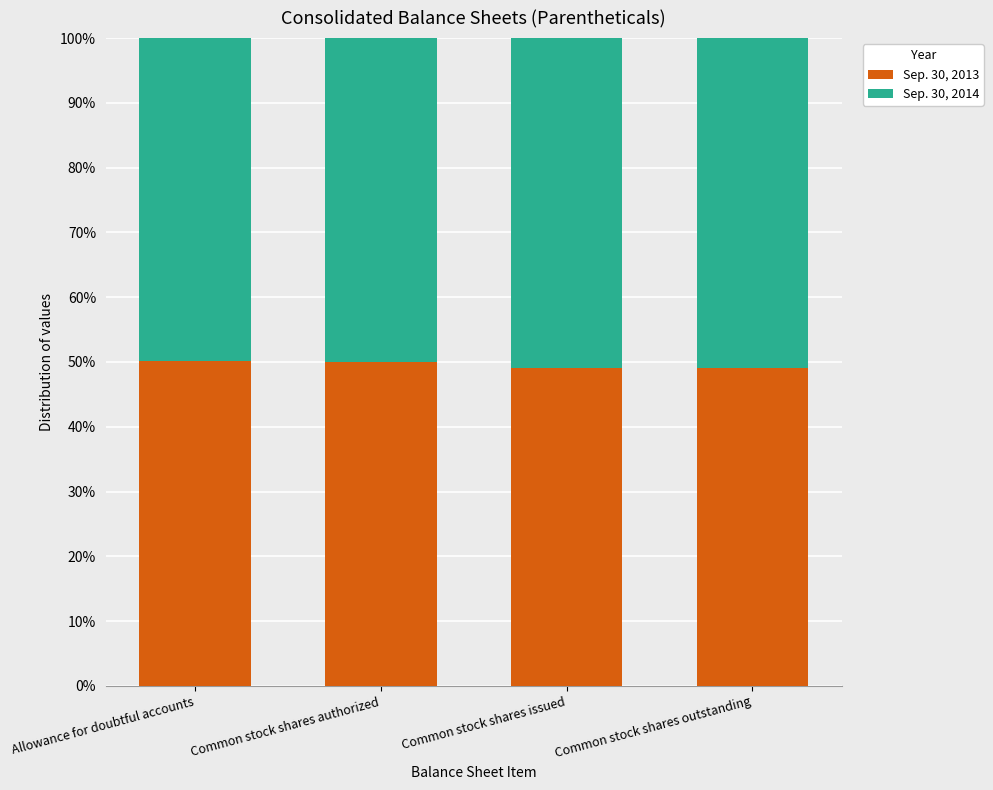

List the series in order of their peak value, highest first.

Sep. 30, 2014, Sep. 30, 2013